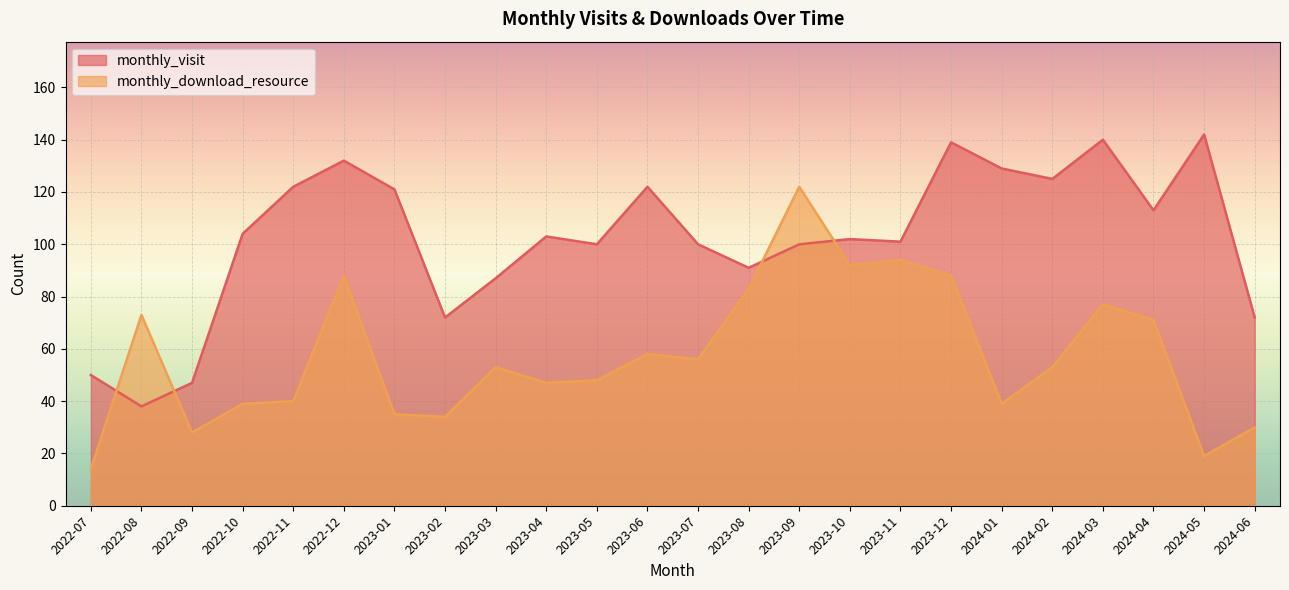

What are all the series names shown in the legend?

monthly_visit, monthly_download_resource